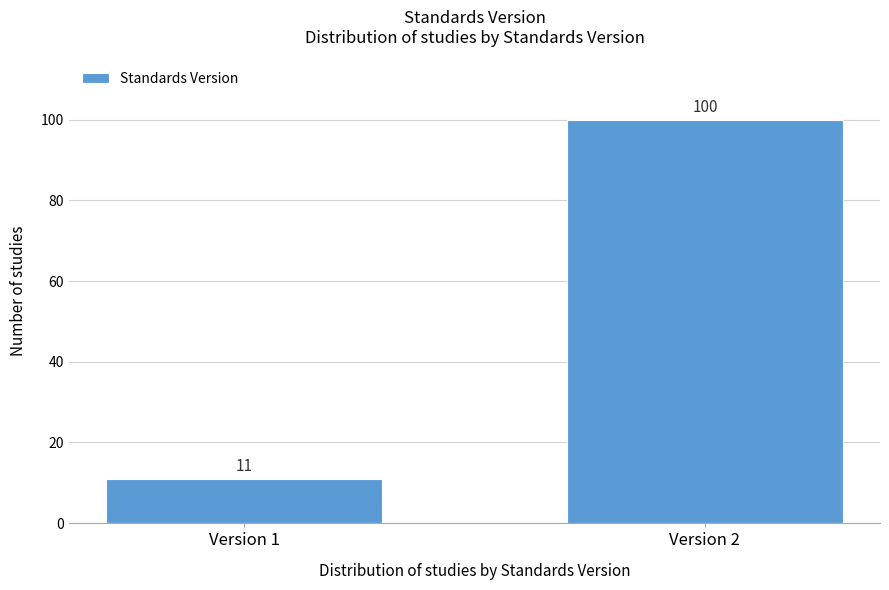

Reading left to right, what are all the values shown in this chart?

Version 1=11	Version 2=100